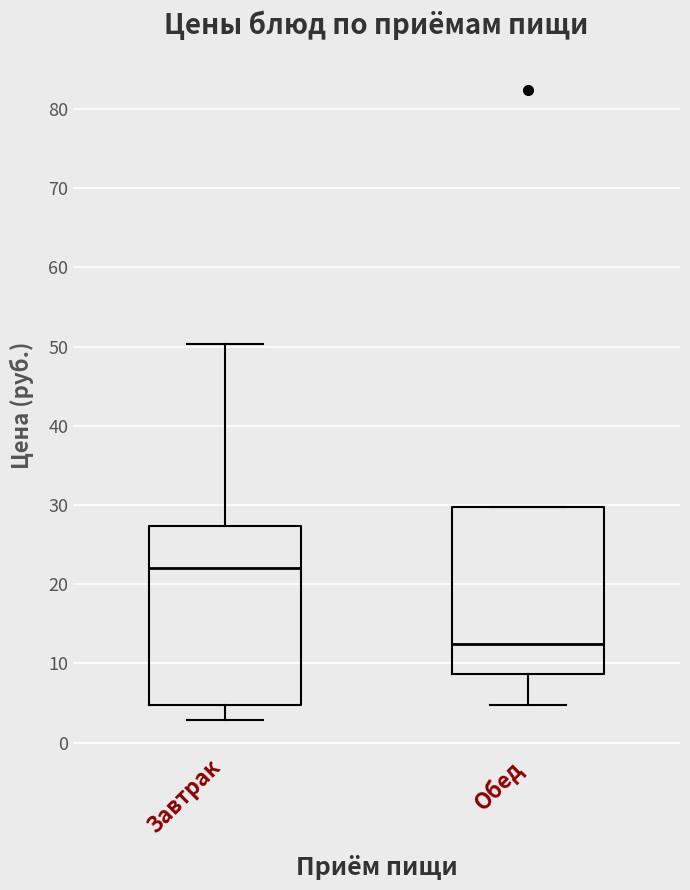

Which box has the highest median line?

Завтрак